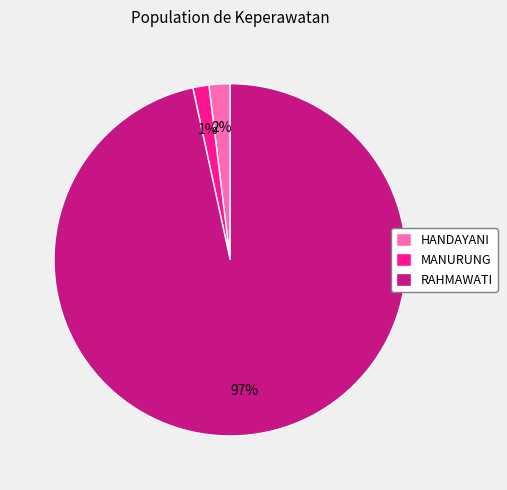

What is the largest slice in the pie chart?

RAHMAWATI